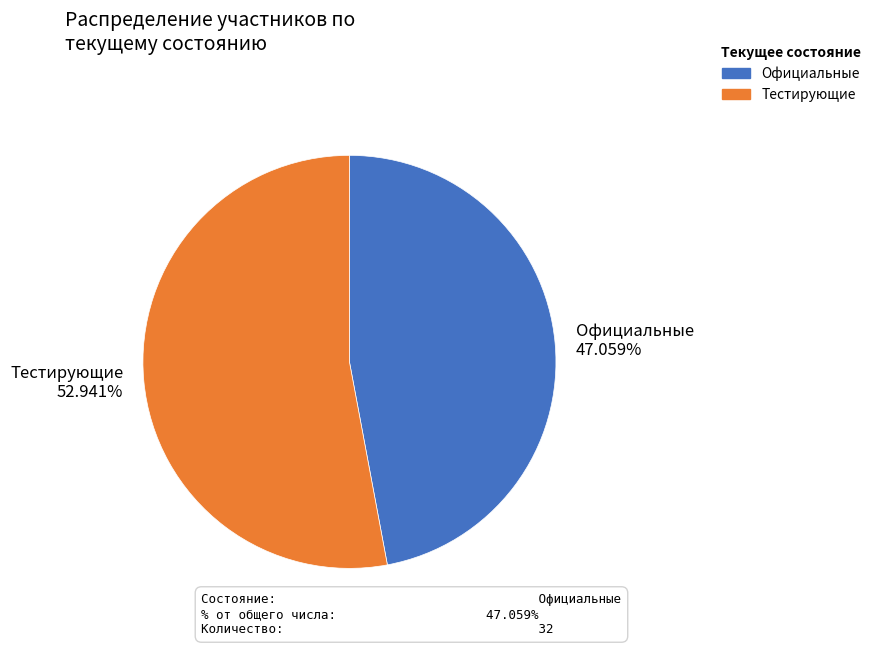

The Официальные slice represents 62% of the pie. True or false?

False